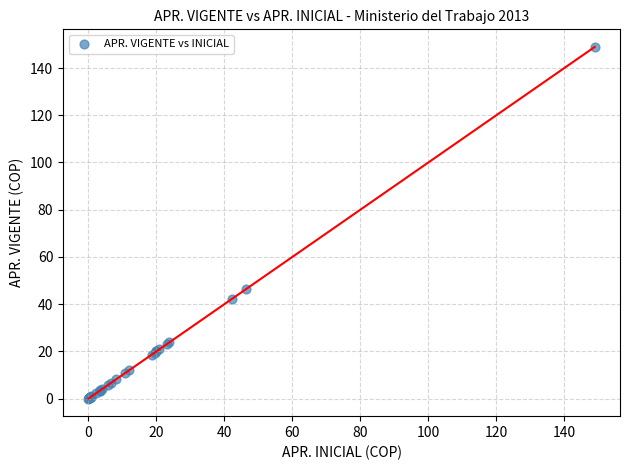

What Y value in the scatter plot is closest to 74?

46.4